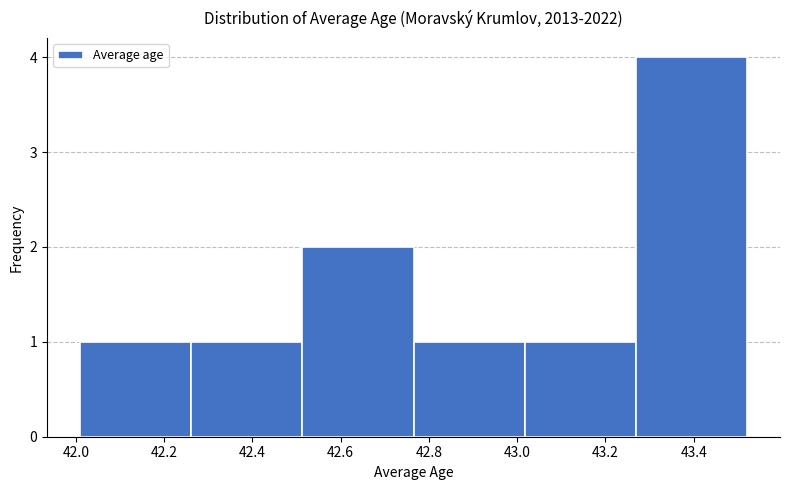

Reading left to right, transcribe this chart: for each bar, give the range it covers on the x-axis and its height. Neither the bar edges nor the heights are printed on the chart, so give them approximately, as read against the axes.

42.02 to 42.26: 1
42.26 to 42.52: 1
42.52 to 42.76: 2
42.76 to 43.02: 1
43.02 to 43.26: 1
43.26 to 43.52: 4